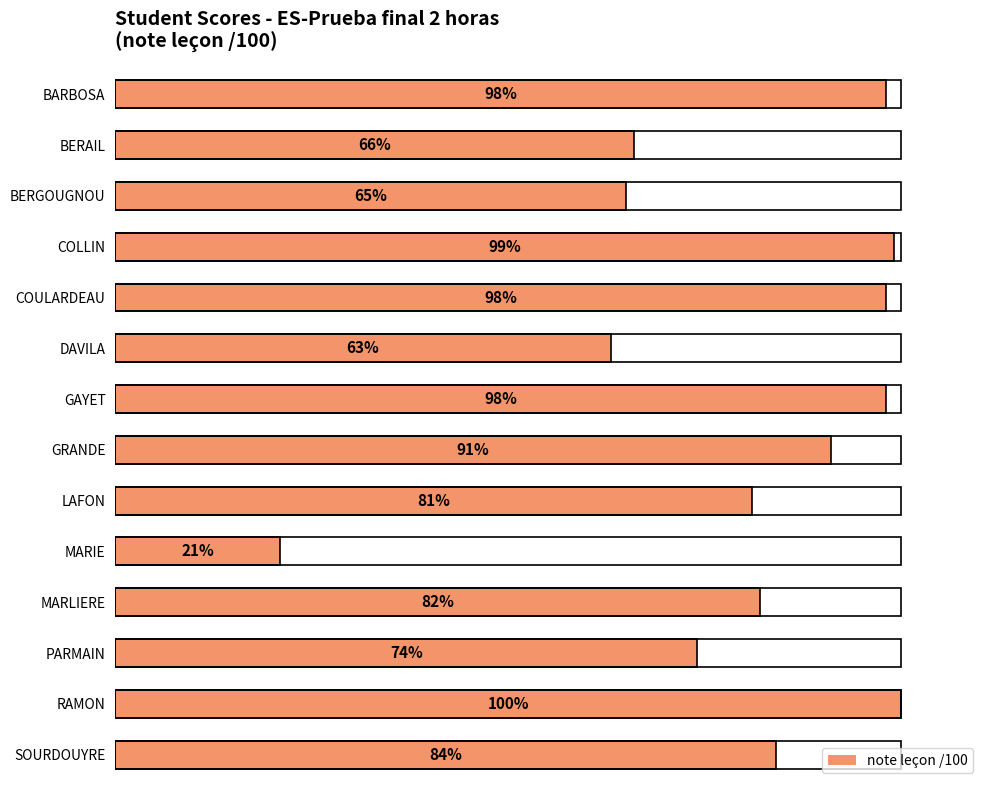

What is the label of the 1st bar from the top?

BARBOSA